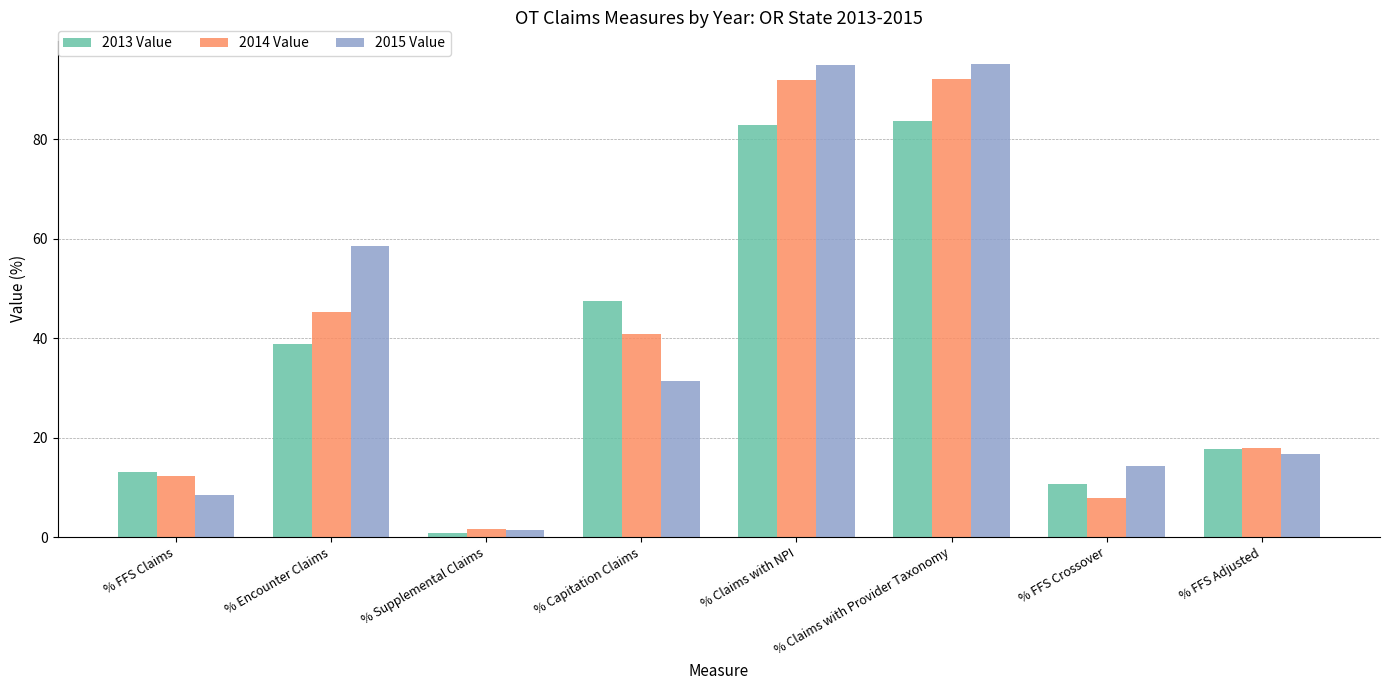

Which series changed the most between % FFS Claims and % Capitation Claims?

2013 Value